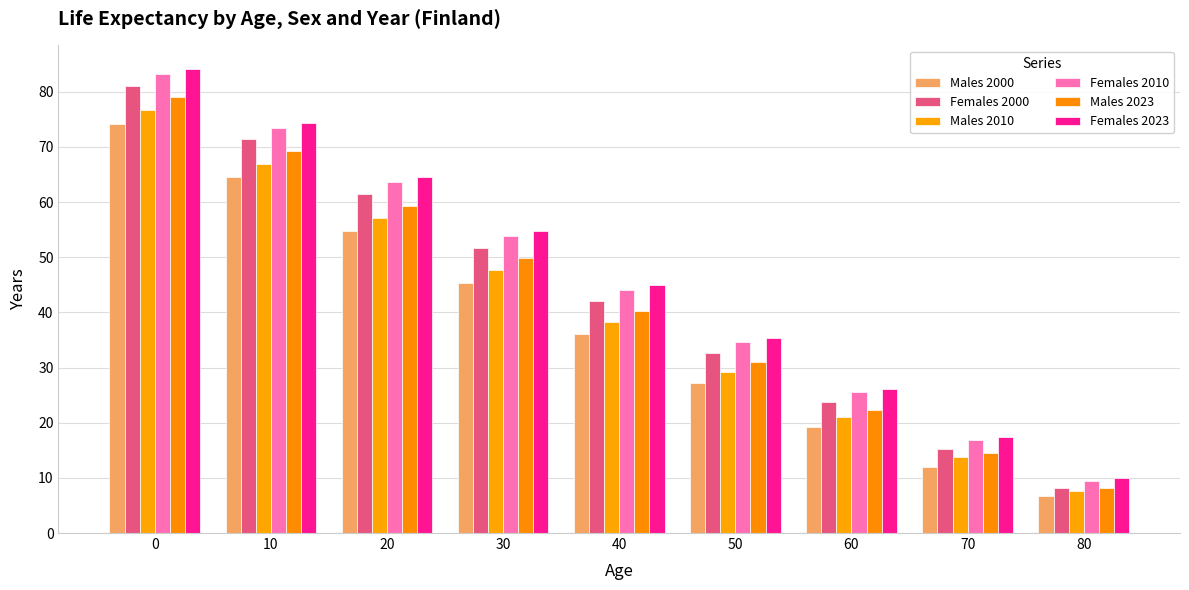

How many bars are there in total?

54